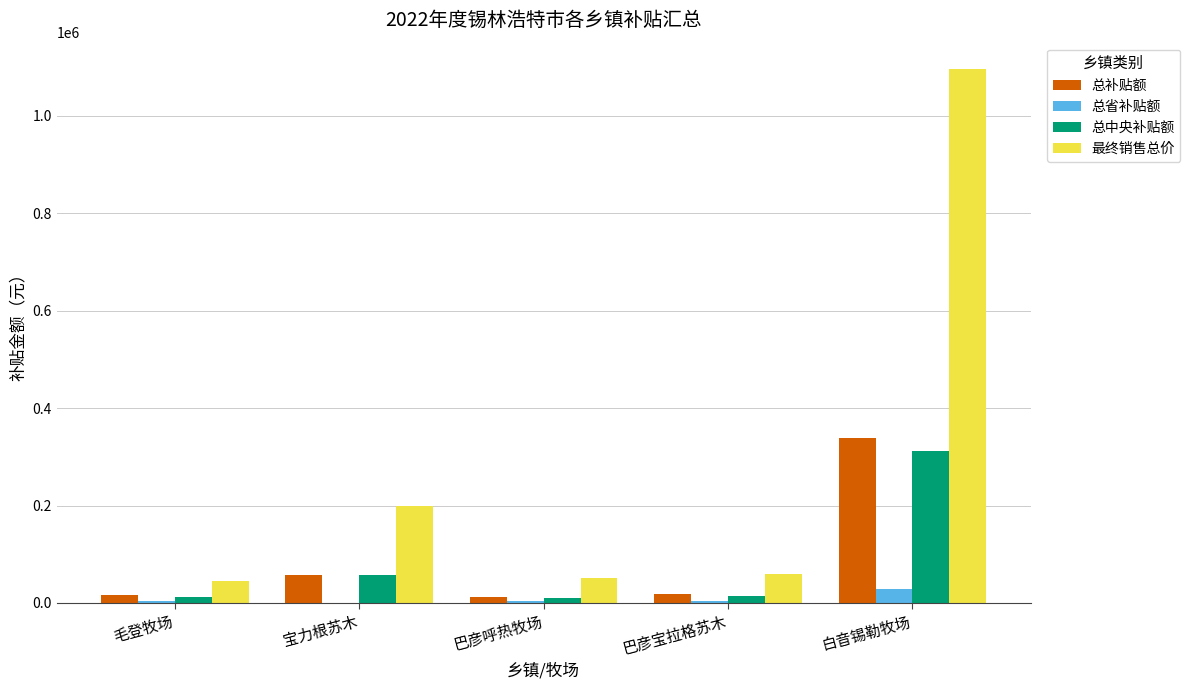

What is the sum of all 最终销售总价 values?

1450290